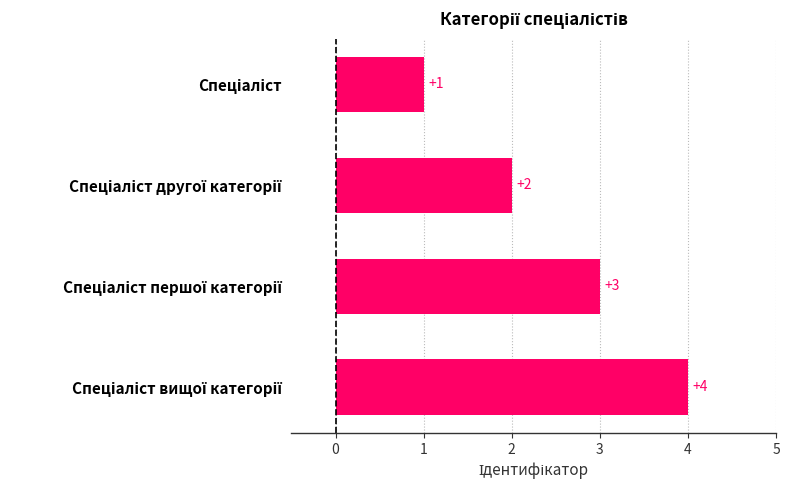

Does the chart contain any negative values?

No